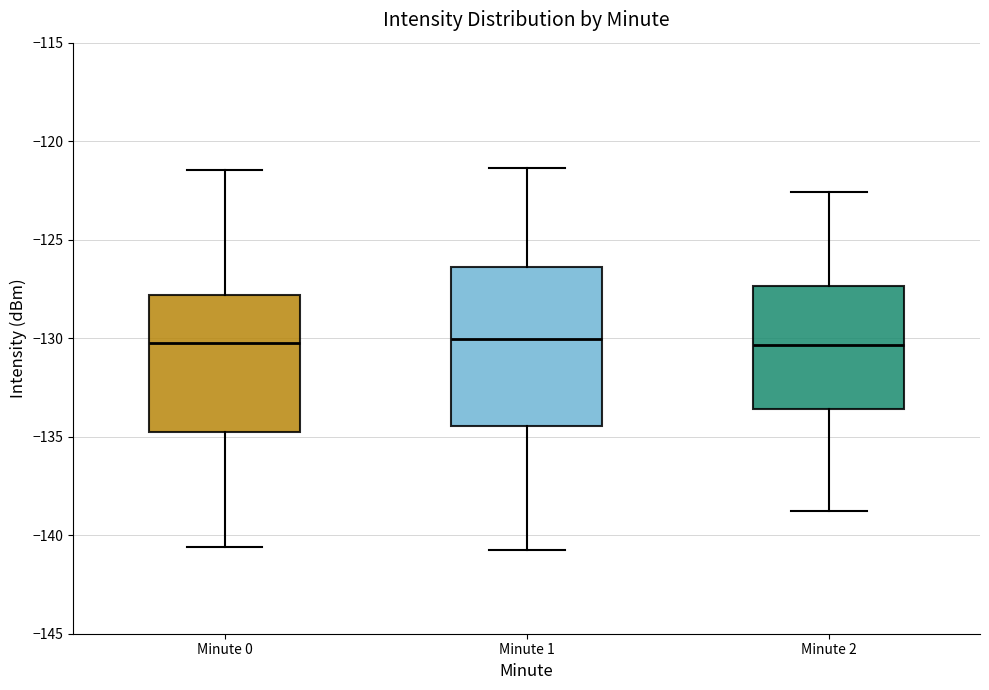

Reading left to right, transcribe this box plot: for each box, give where its median line is, the range the box spans, and where its two whiskers end, as read against the y-axis. The values are not printed on the chart, so give them approximately, as read against the axis.

Minute 0: median -130.0, box -135.0 to -128.0, whiskers -140.5 to -121.5
Minute 1: median -130.0, box -134.5 to -126.5, whiskers -140.5 to -121.5
Minute 2: median -130.5, box -133.5 to -127.5, whiskers -139.0 to -122.5